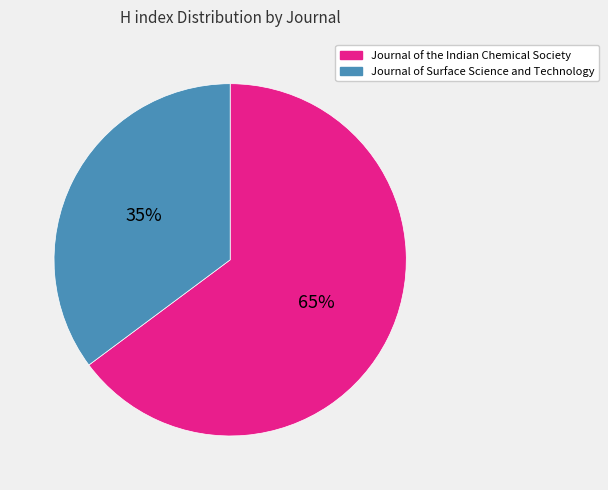

Rank the categories by value from lowest to highest.

Journal of Surface Science and Technology, Journal of the Indian Chemical Society